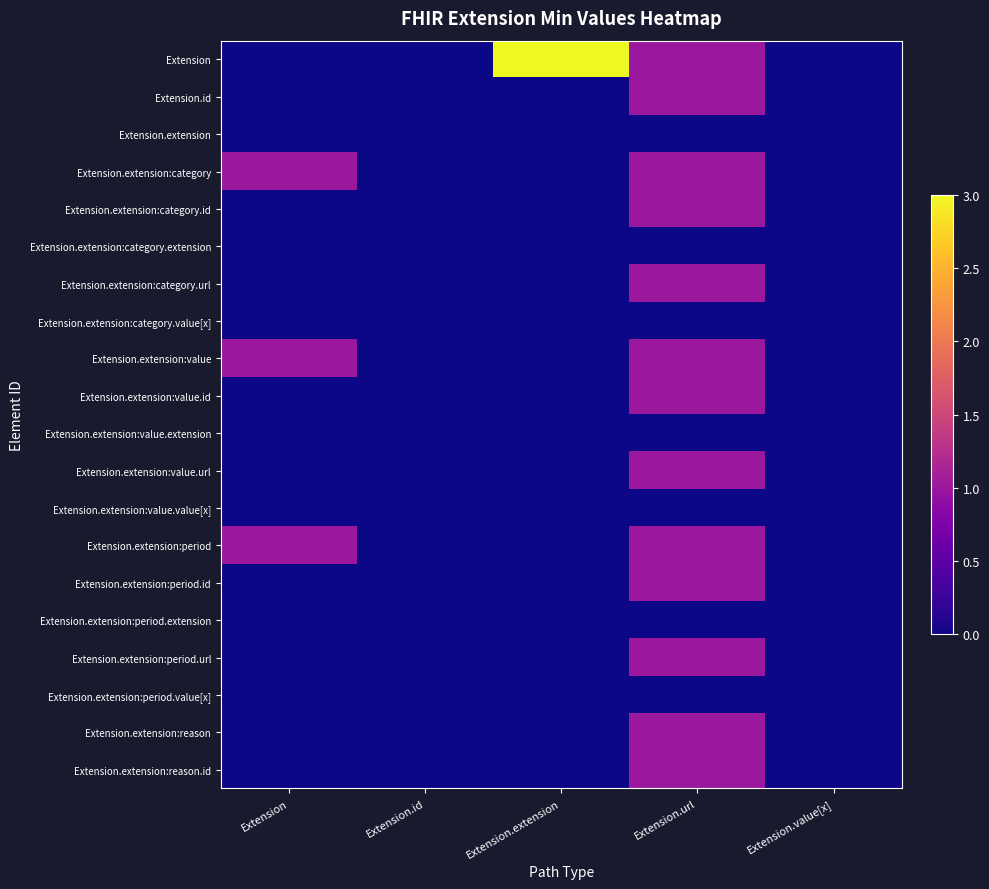

At which category is the sum across all series the highest?

Extension.url